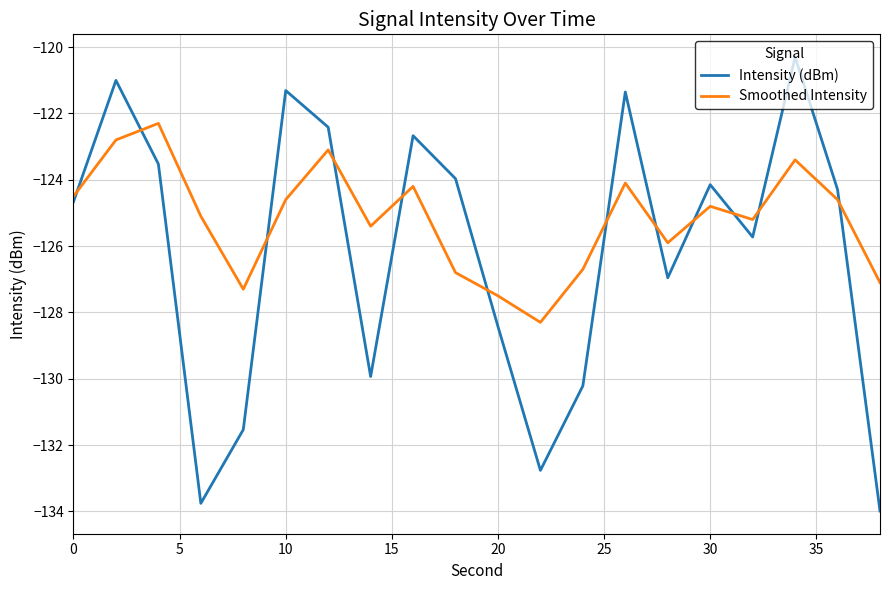

True or false: Intensity (dBm) and Smoothed Intensity intersect in this chart.

True